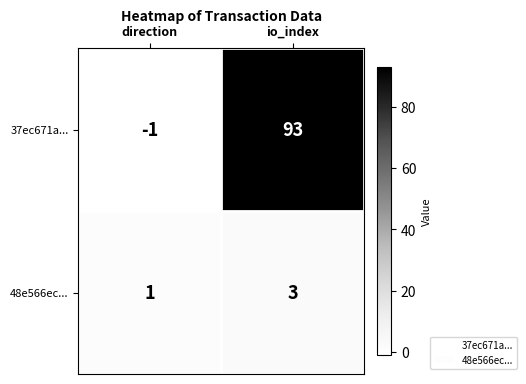

Which series has the widest spread of values?

37ec671a...